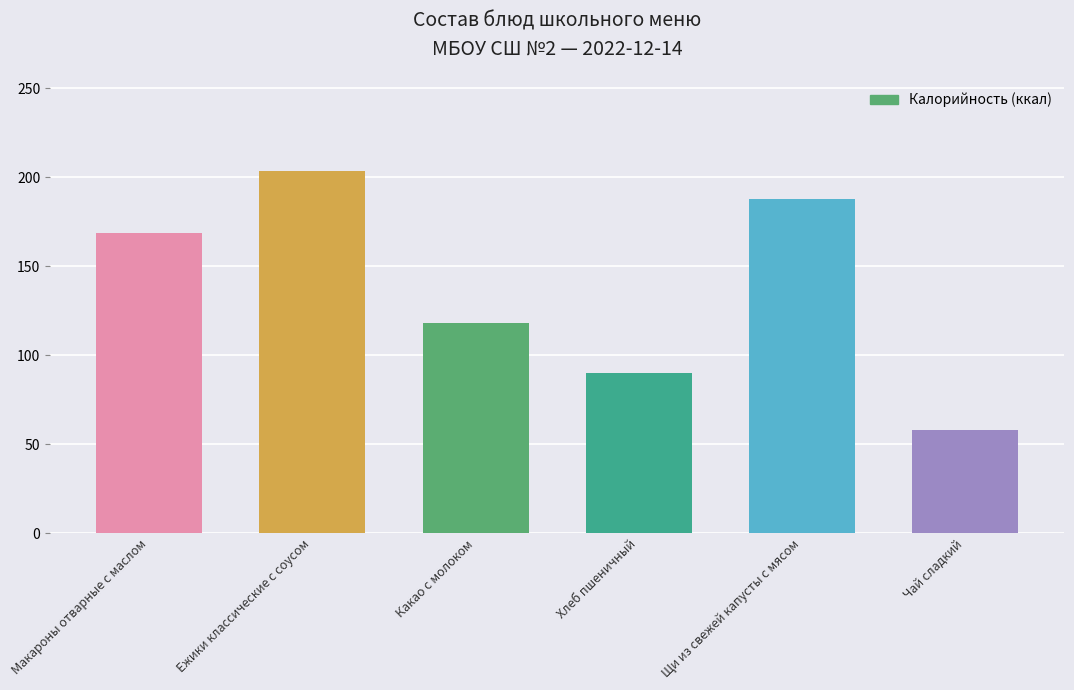

What is the smallest value displayed?

58.0